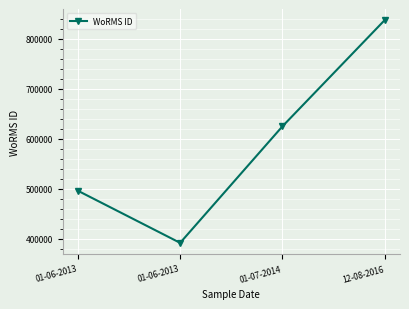

Does the chart have visible grid lines?

Yes